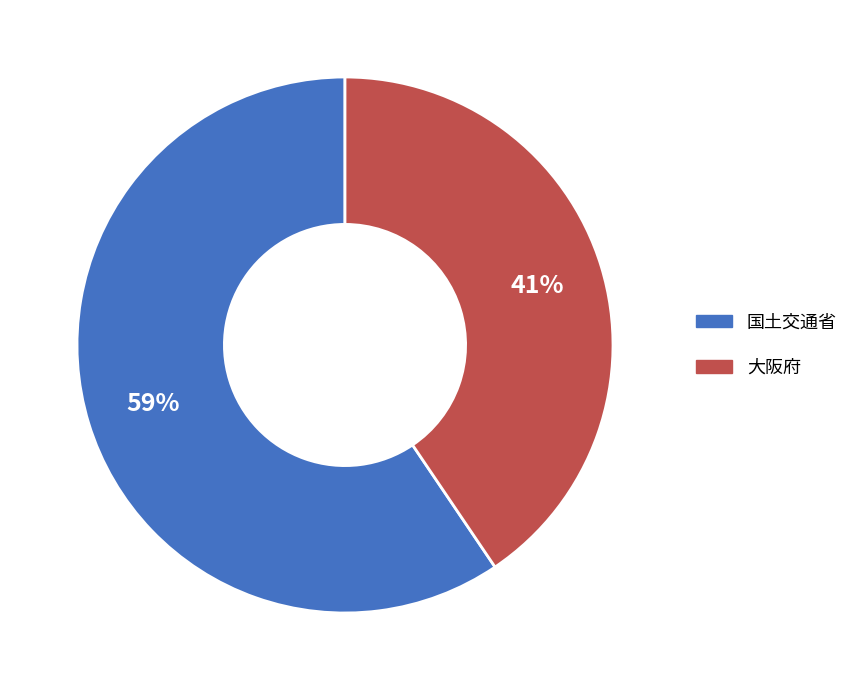

To the nearest percent, what is the average slice percentage?

50%